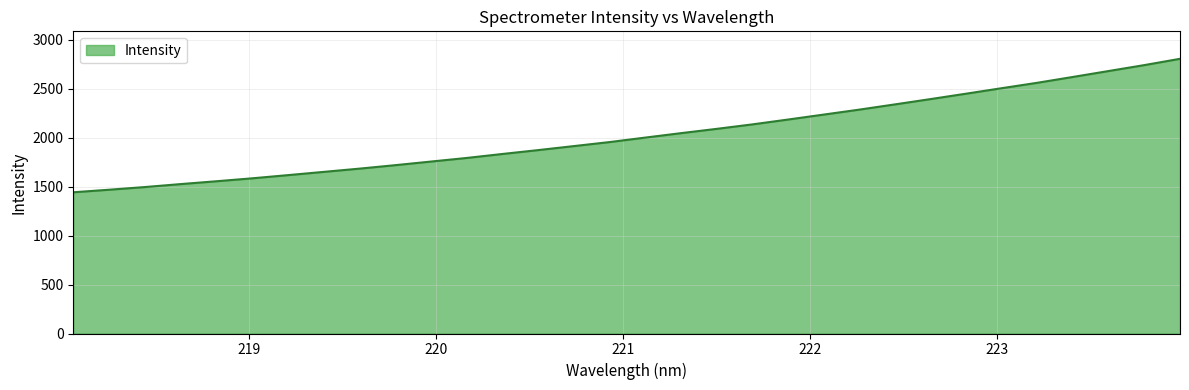

What is the difference between the maximum and minimum values?

1362.8